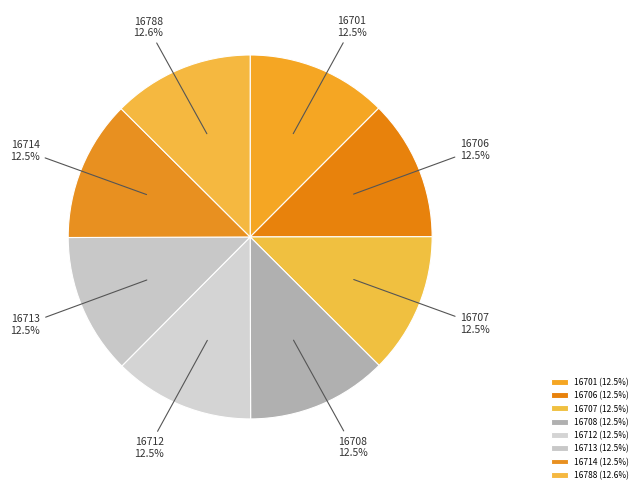

To the nearest percent, what portion does 16788 represent?

13%